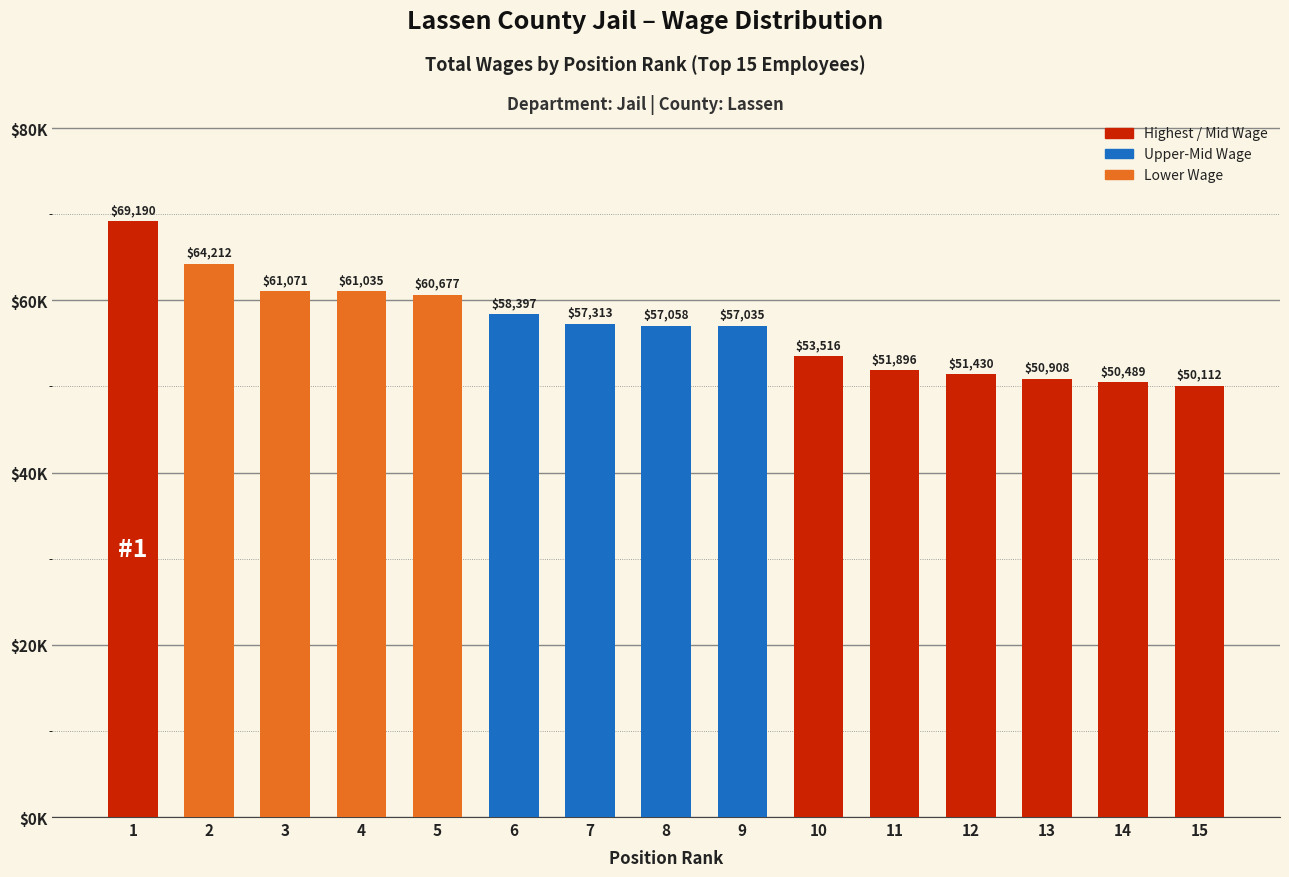

Which has a higher value, 5 or 10?

5